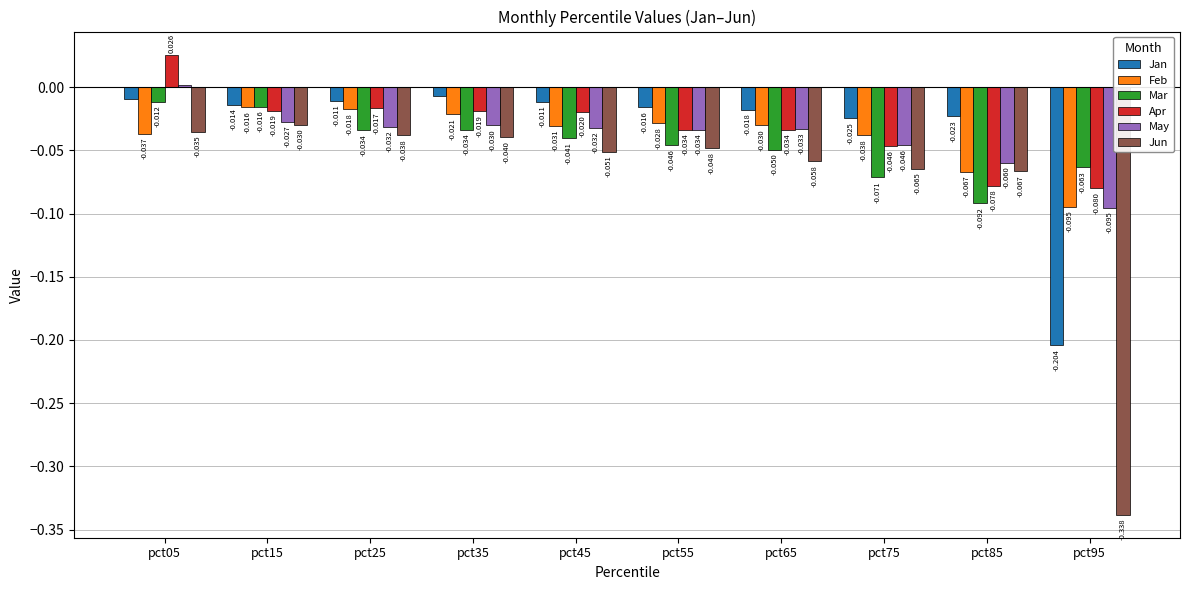

Which series has the largest total across all categories?

Apr